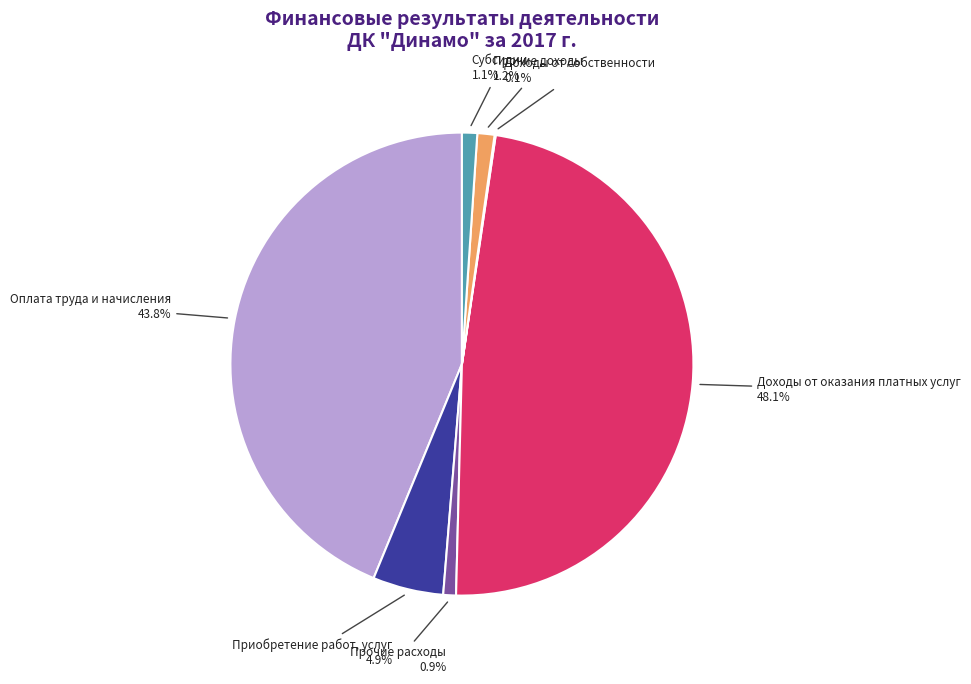

Combined, what portion of the pie is Прочие расходы and Приобретение работ, услуг?

5.8%